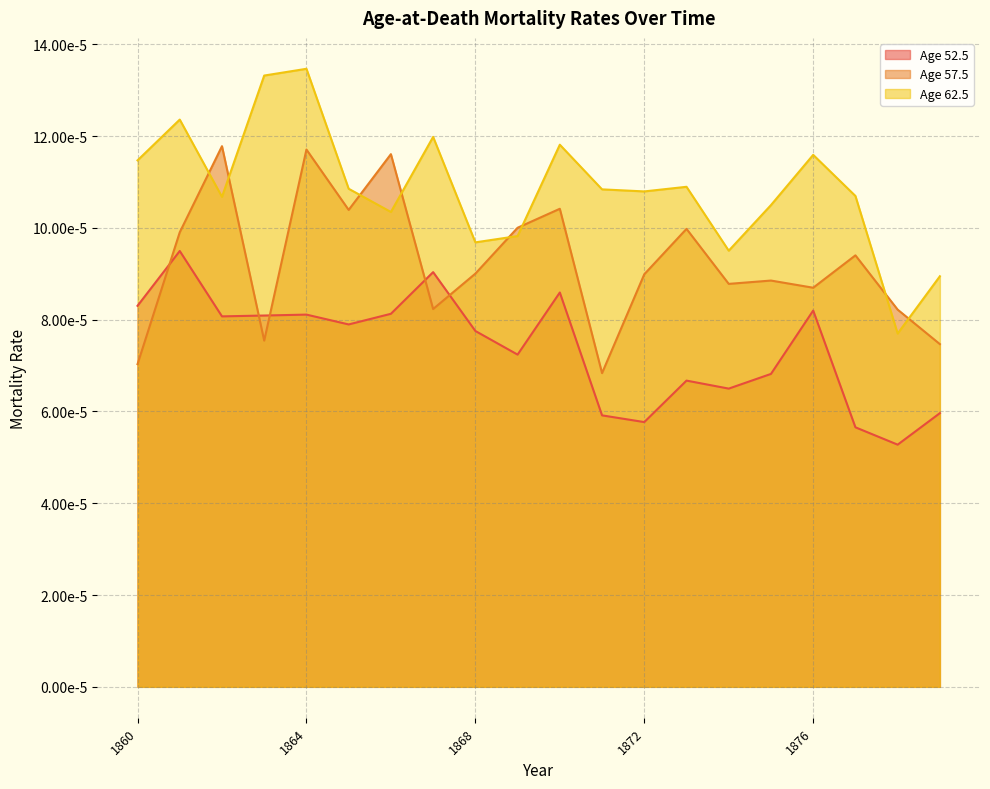

What are all the series names shown in the legend?

Age 52.5, Age 57.5, Age 62.5